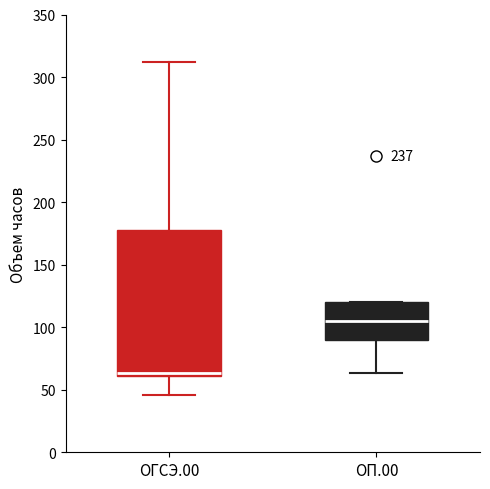

Which box's median line is the lowest?

ОГСЭ.00